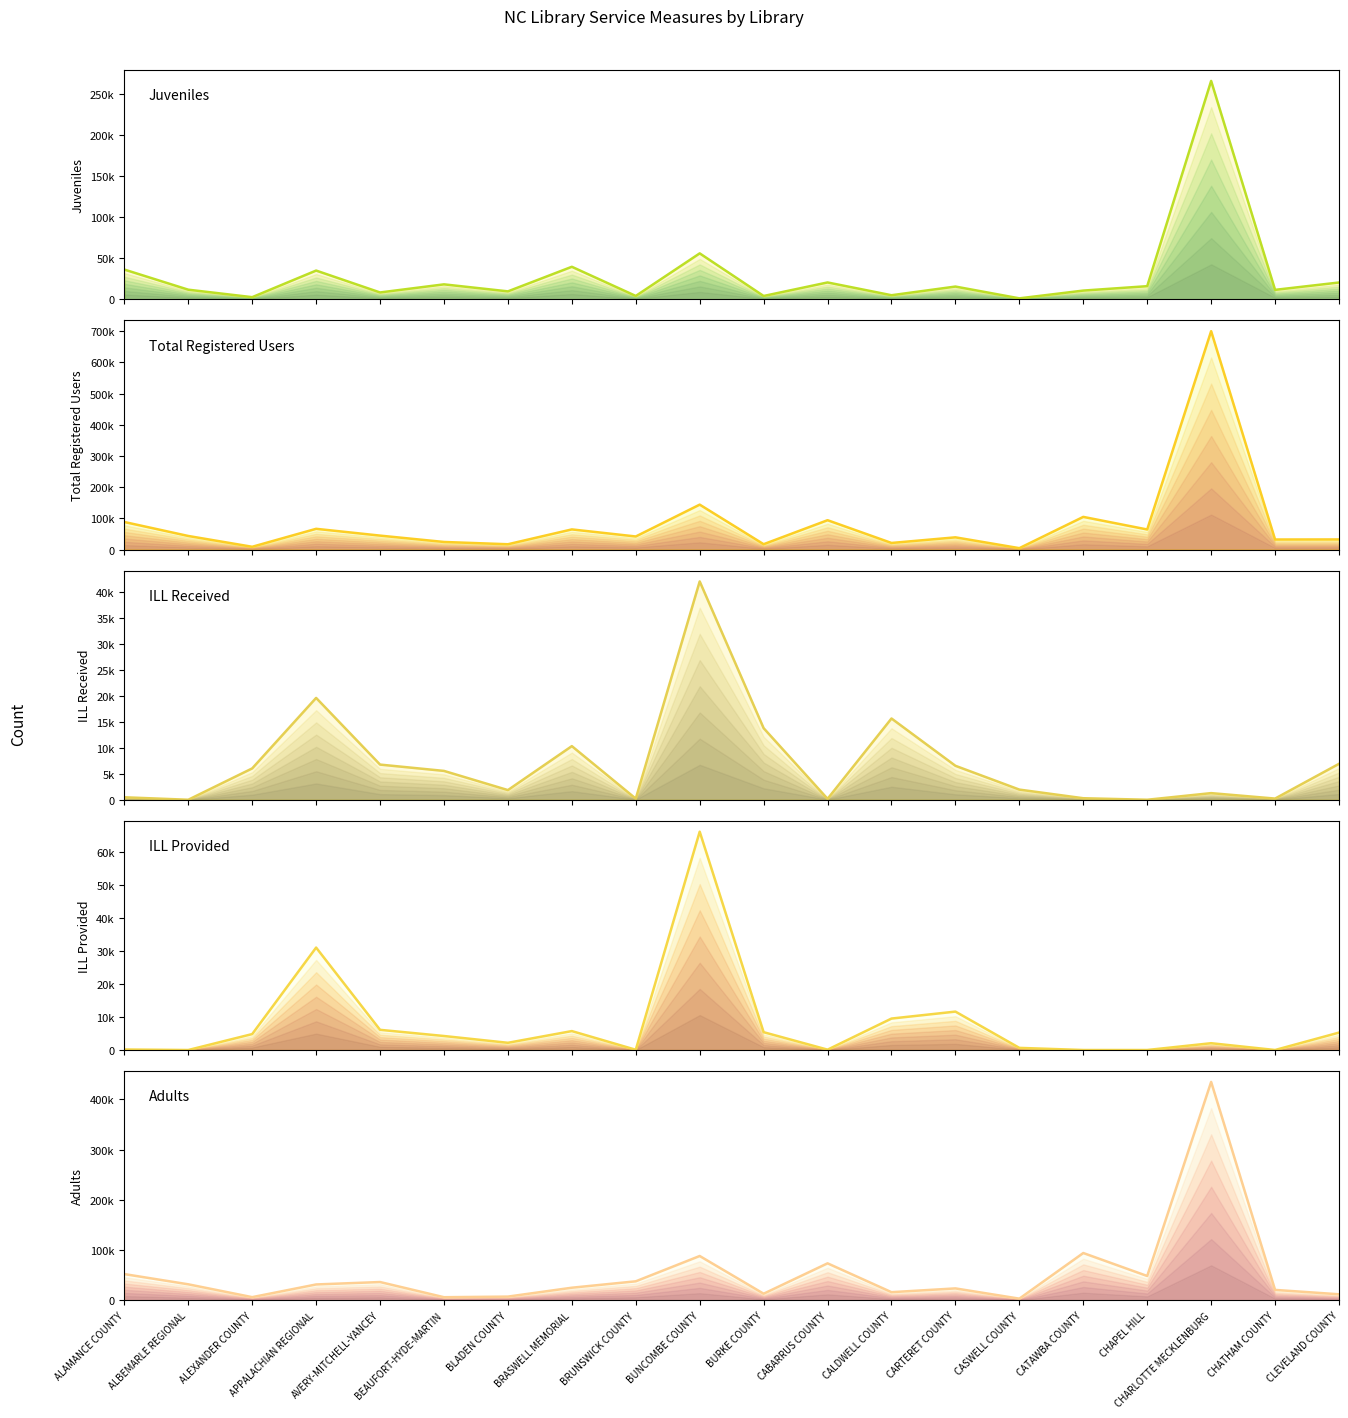

How many lines are shown in the chart?

5